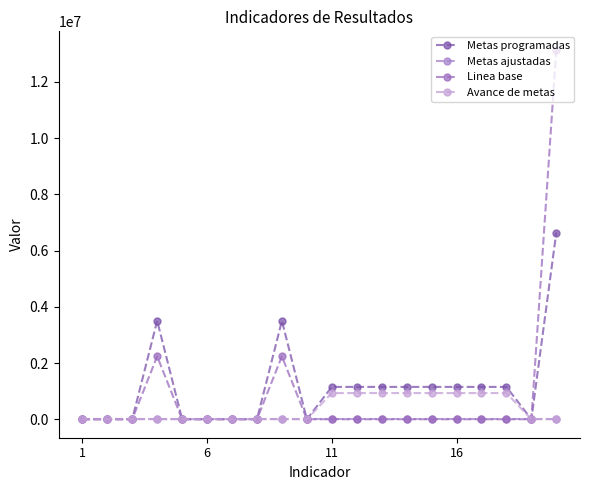

What are all the series names shown in the legend?

Metas programadas, Metas ajustadas, Linea base, Avance de metas